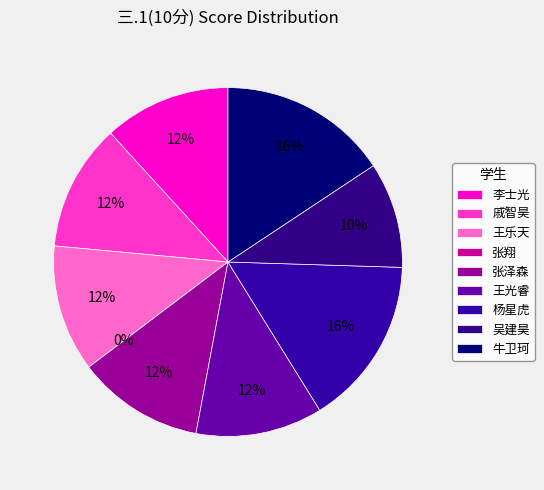

What is the ratio of the value at 戚智昊 to the value at 牛卫珂?

0.8